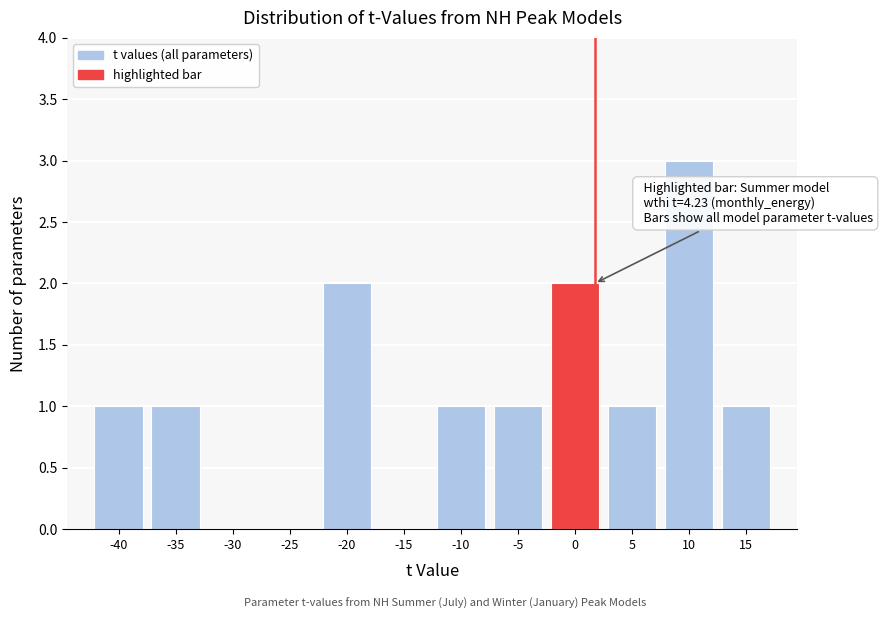

Reading left to right, extract all data points from this chart.

-40=1	-35=1	-30=0	-25=0	-20=2	-15=0	-10=1	-5=1	0=2	5=1	10=3	15=1